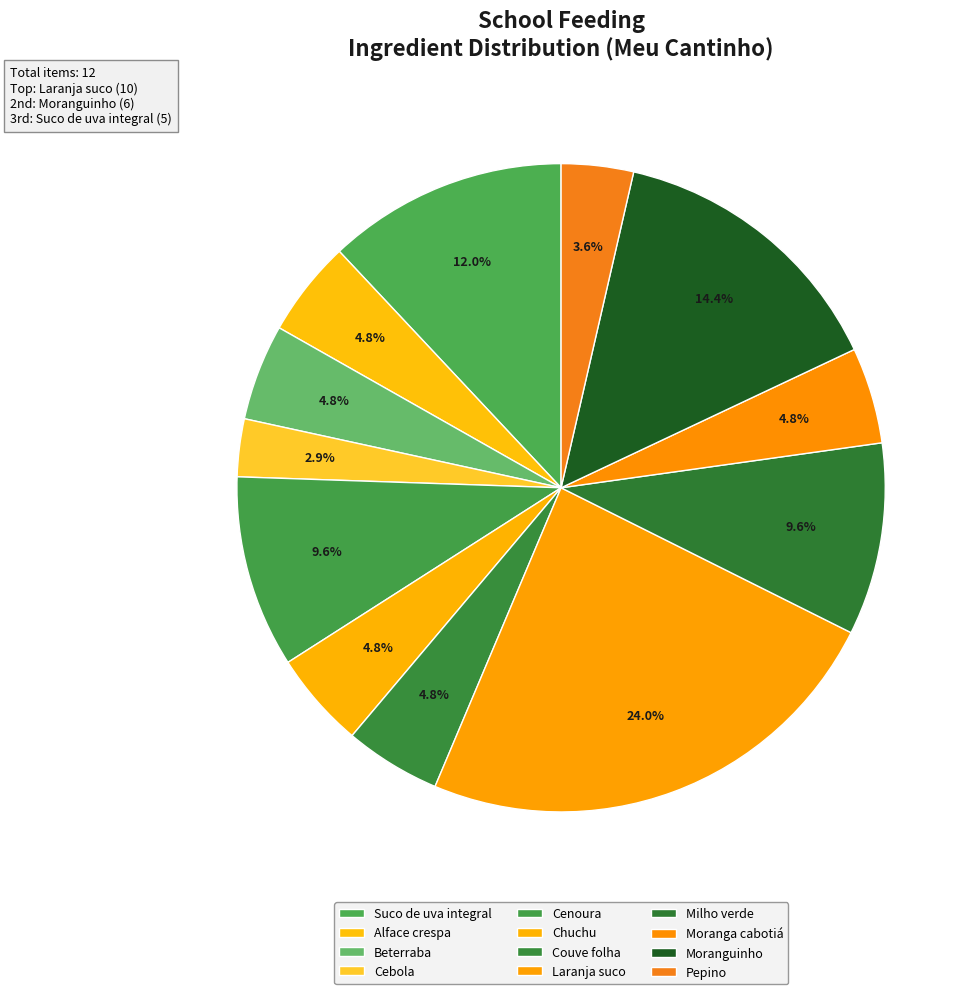

The Pepino slice represents 4% of the pie. True or false?

True